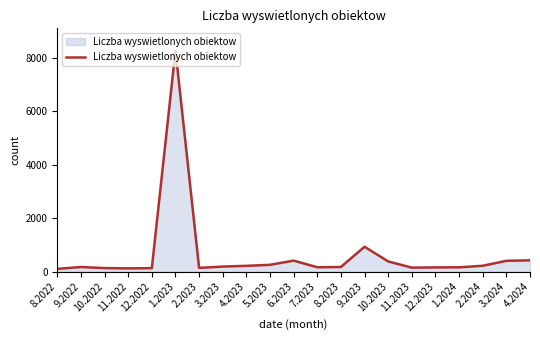

How many lines are shown in the chart?

1